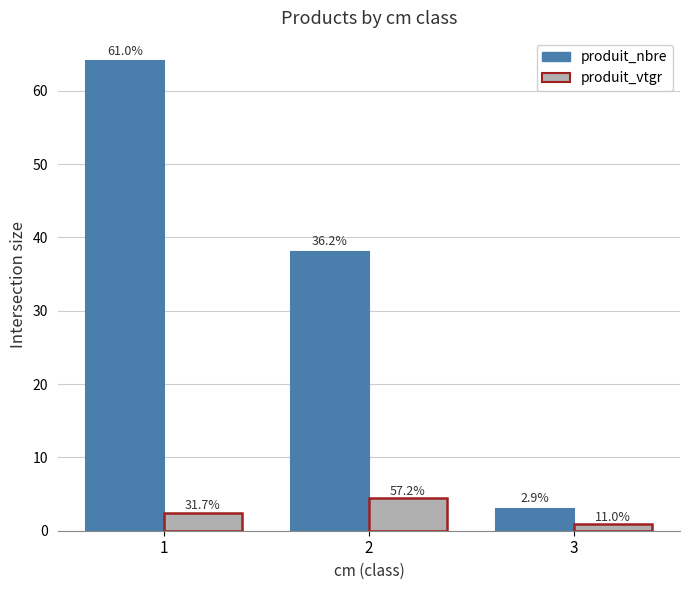

Are the bars grouped side by side (vs. stacked)?

Yes